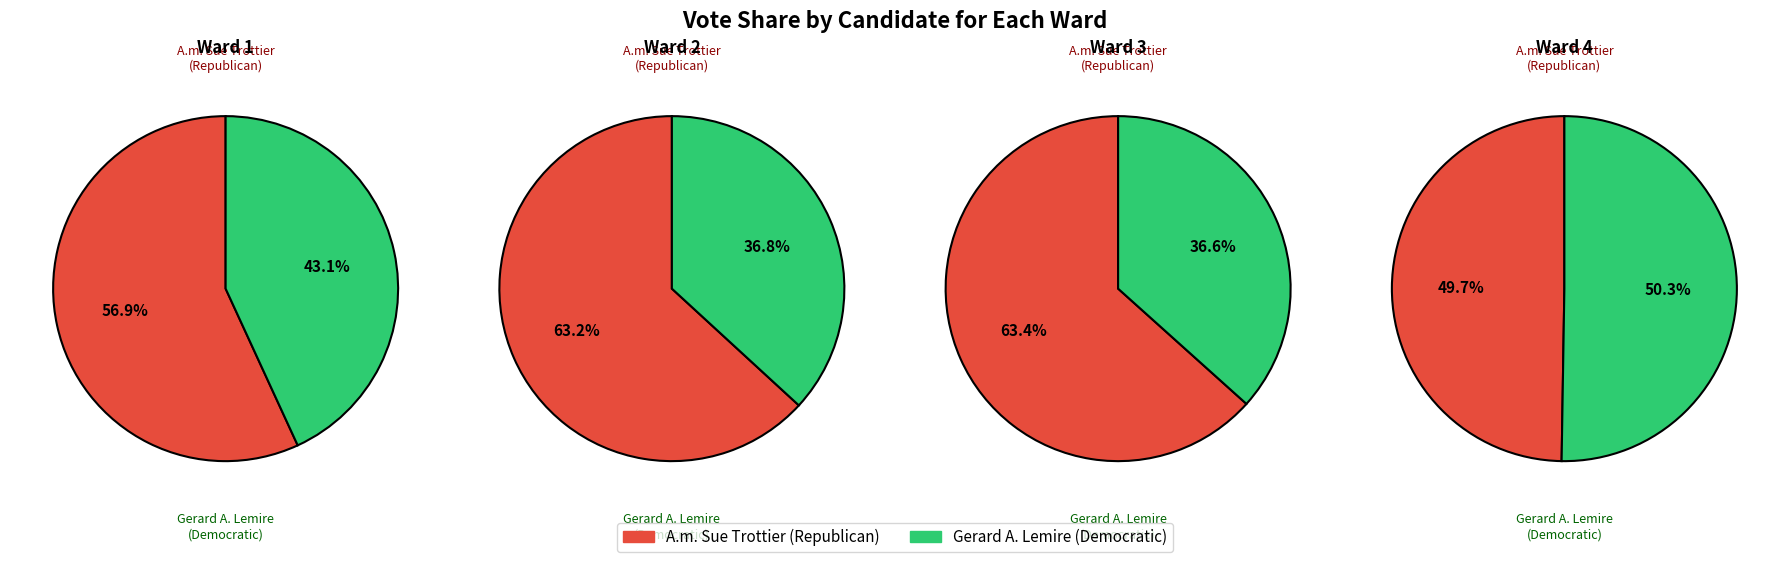

The Ward 4 slice represents 40% of the pie. True or false?

False